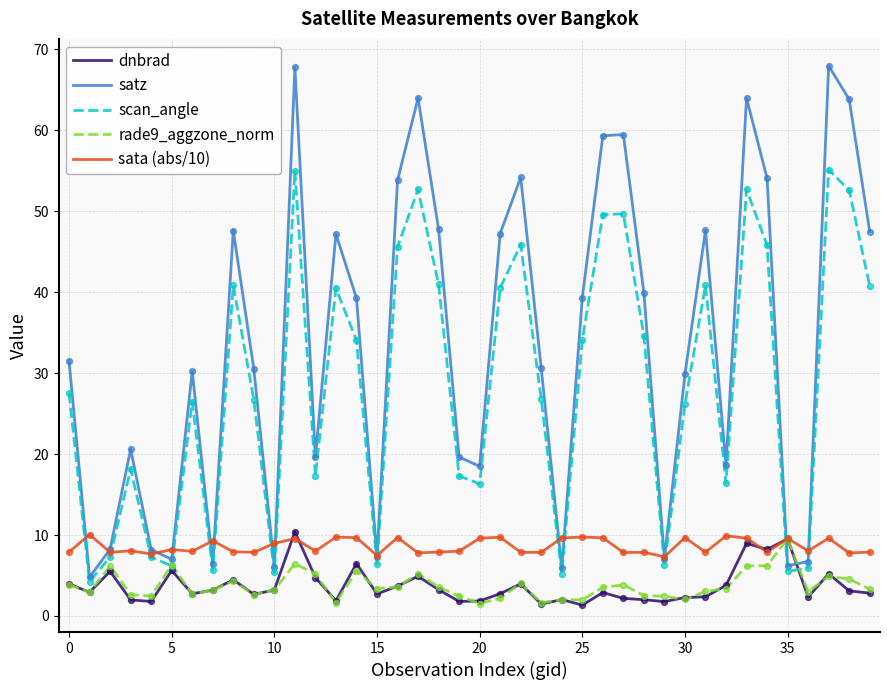

Which series has the largest total across all categories?

satz